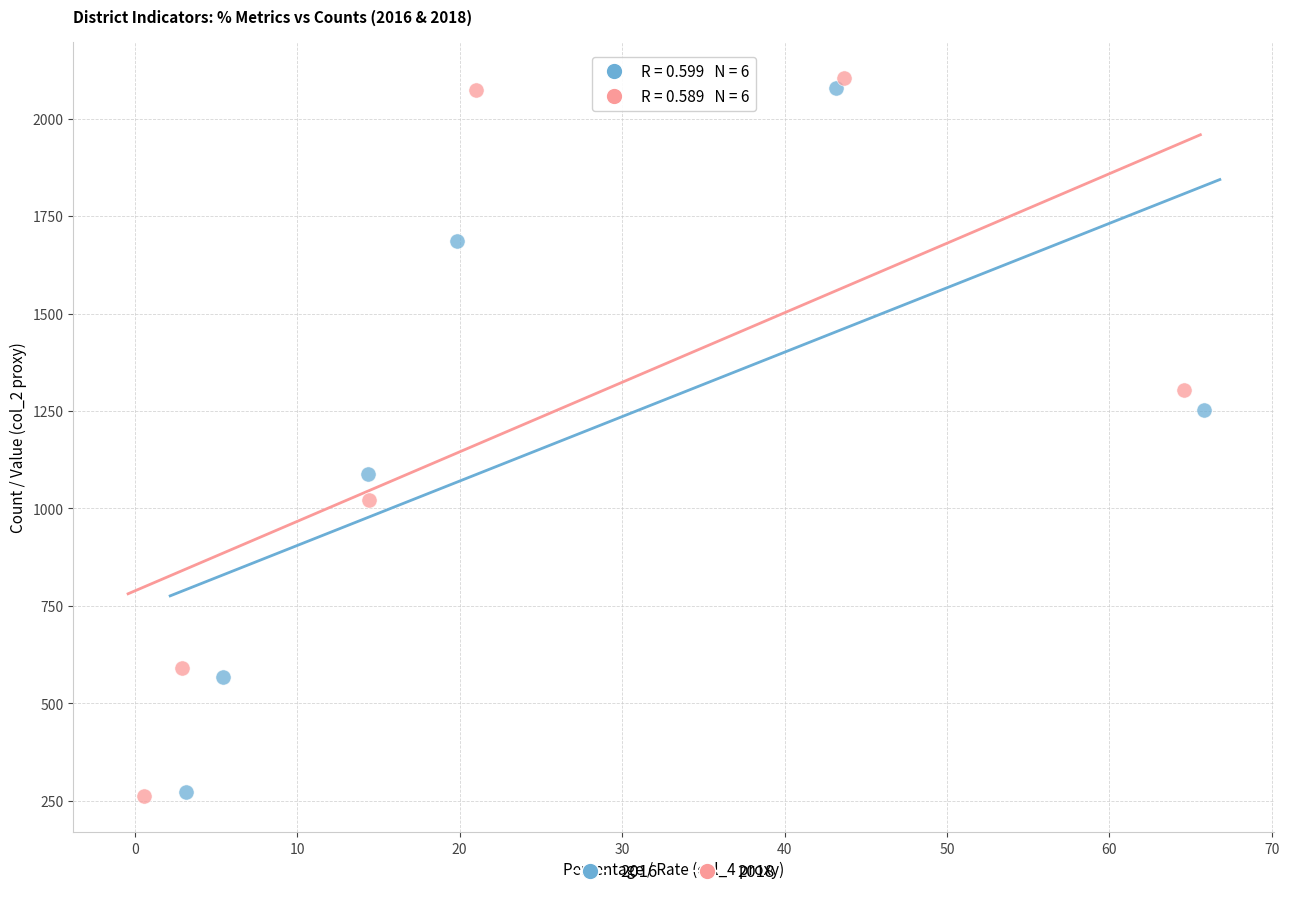

What are all the series names shown in the legend?

2016, 2018